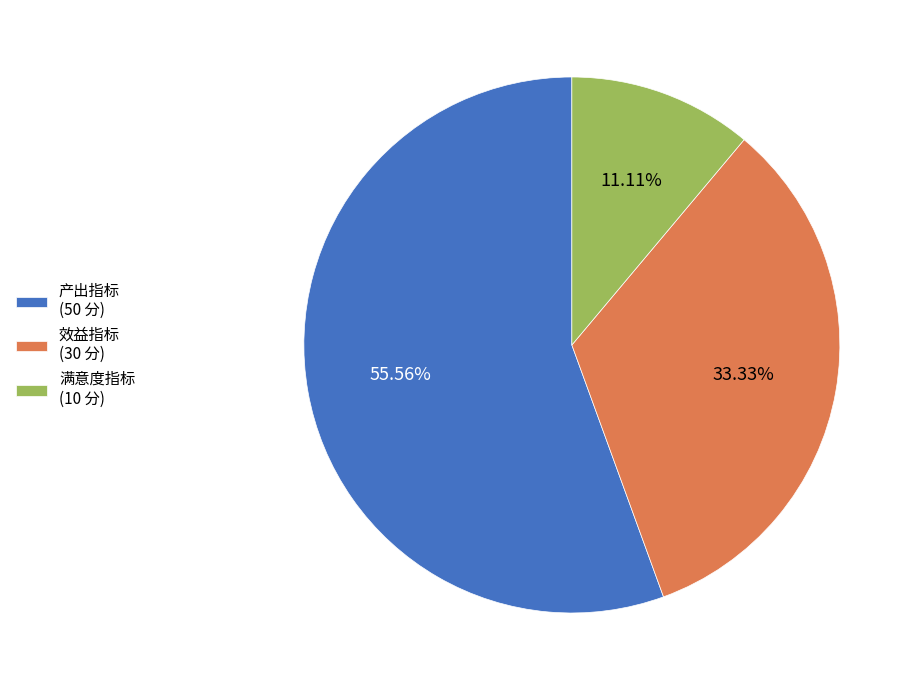

The 满意度指标 slice represents 19% of the pie. True or false?

False